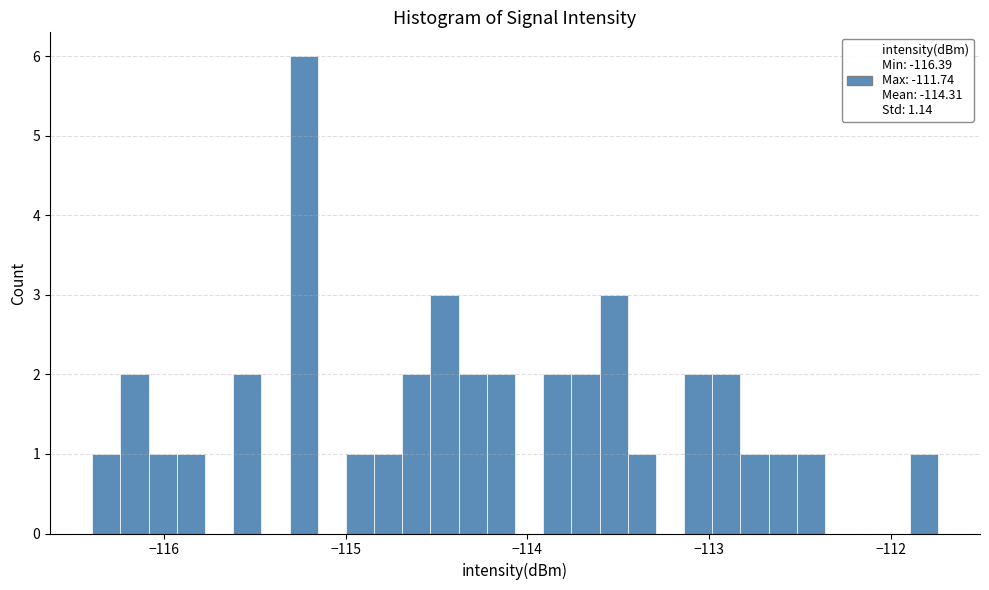

Read against the x-axis, roughly where is the centre of the tallest bar?

-115.2